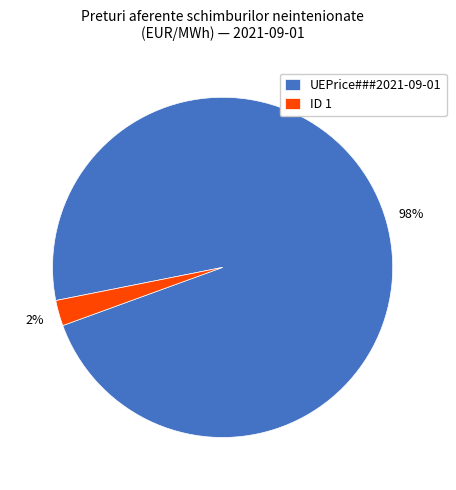

Rank the categories by value from lowest to highest.

ID 1, UEPrice###2021-09-01